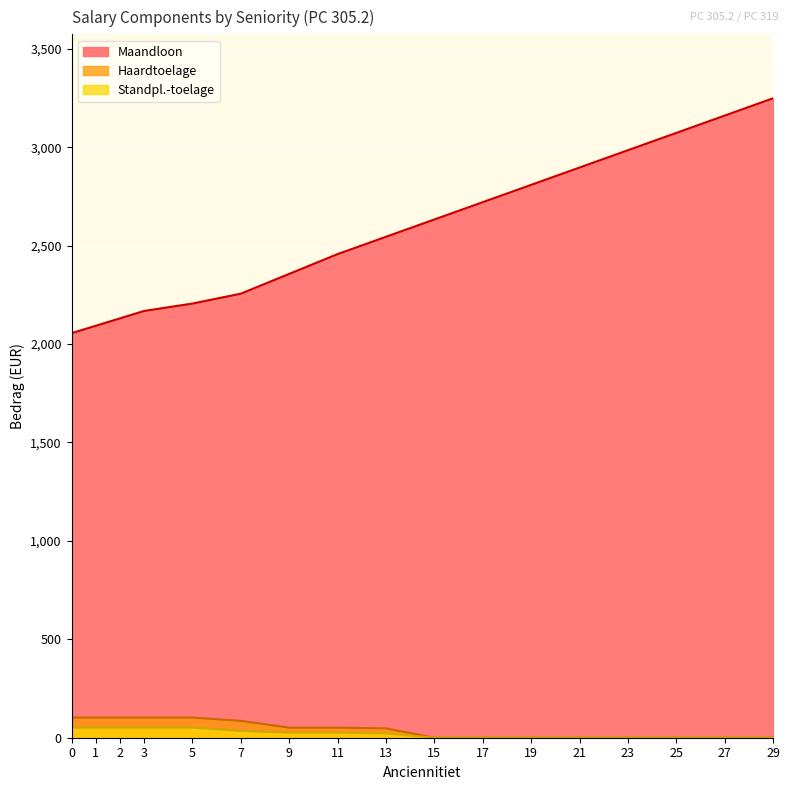

The Standpl.-toelage series shows -18.1 at 27. True or false?

False